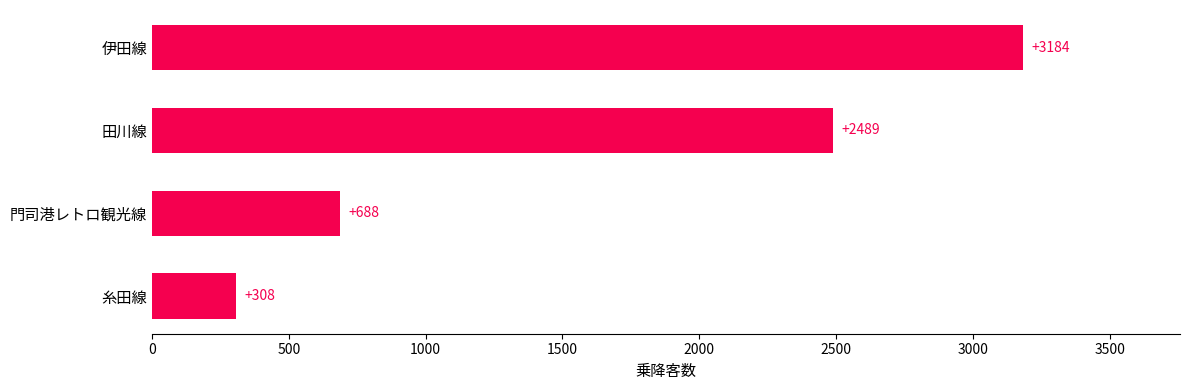

How many values are below 2489?

2